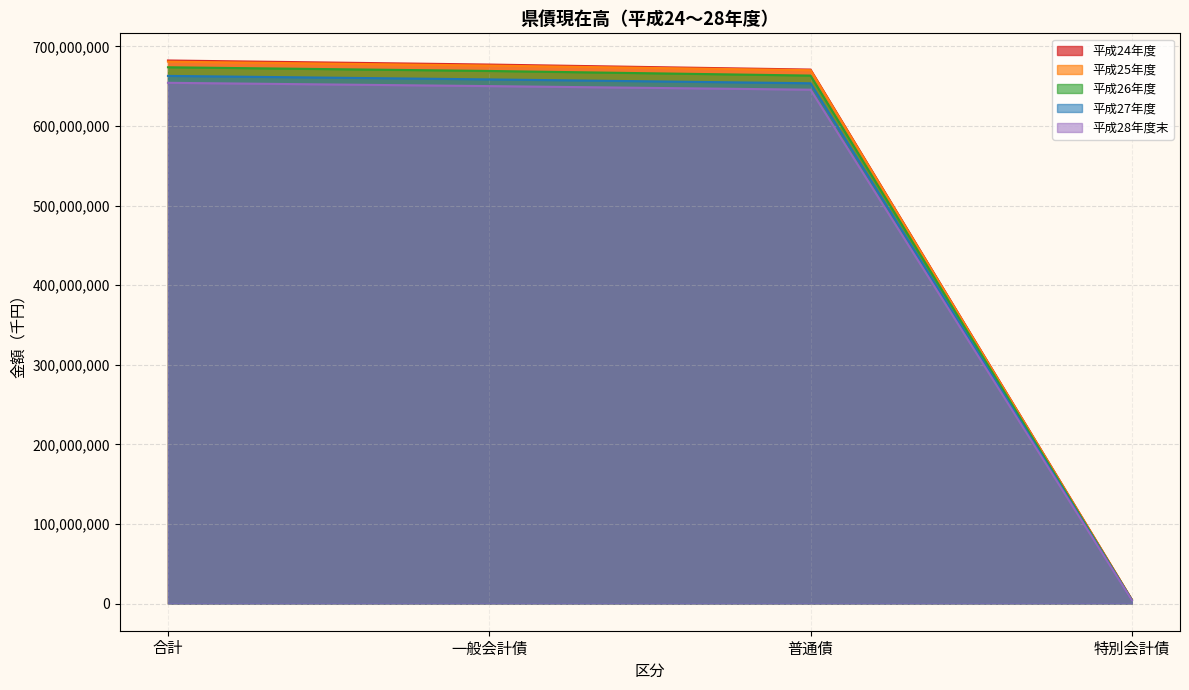

Between 普通債 and 特別会計債, which is larger?

普通債